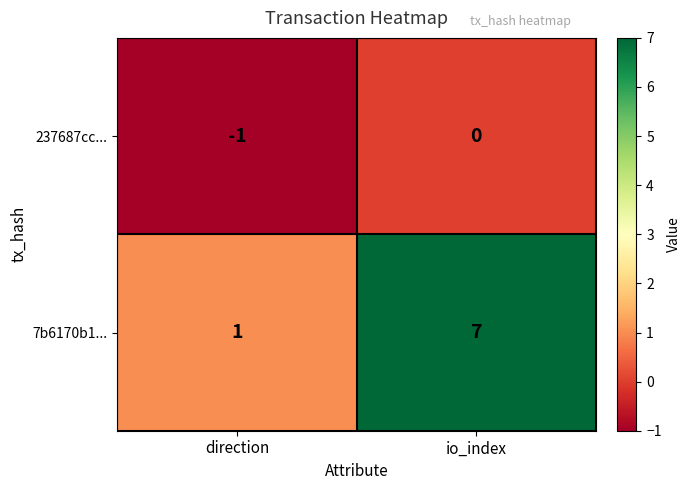

Reading left to right, list all the values displayed in this chart.

237687cc...: -1	0
7b6170b1...: 1	7